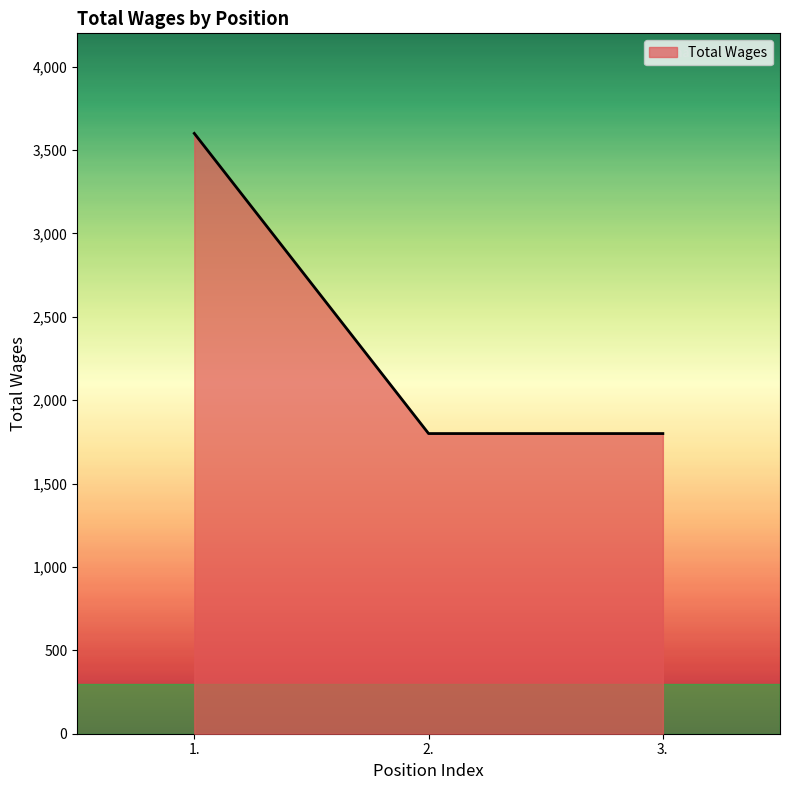

What is the ratio of the value at 3. to the value at 1.?

0.5